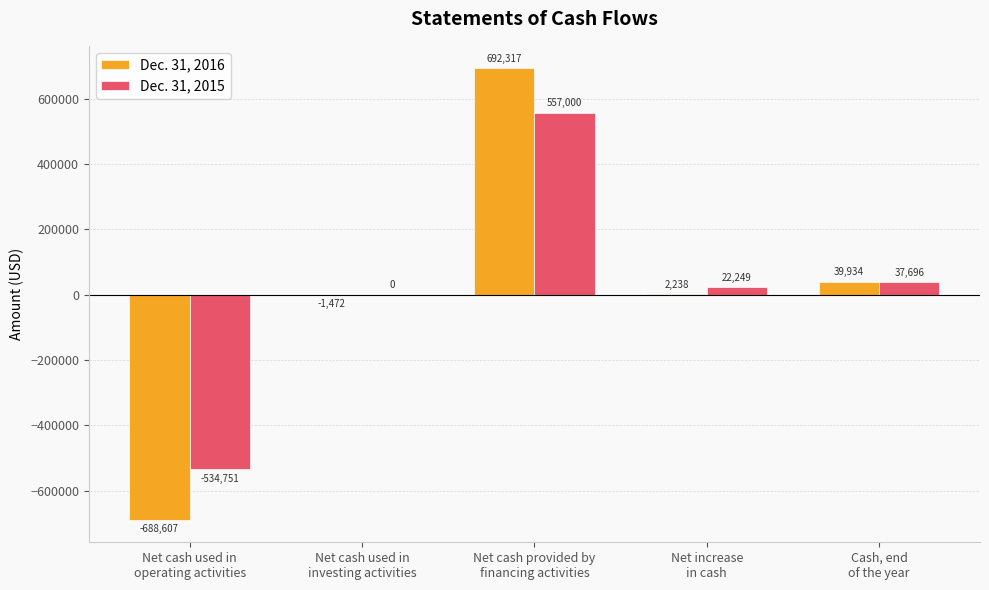

How many data points does each series have?

5